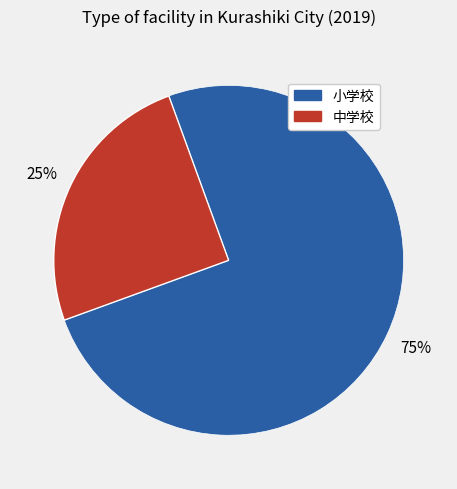

Rank the categories by value from highest to lowest.

小学校, 中学校